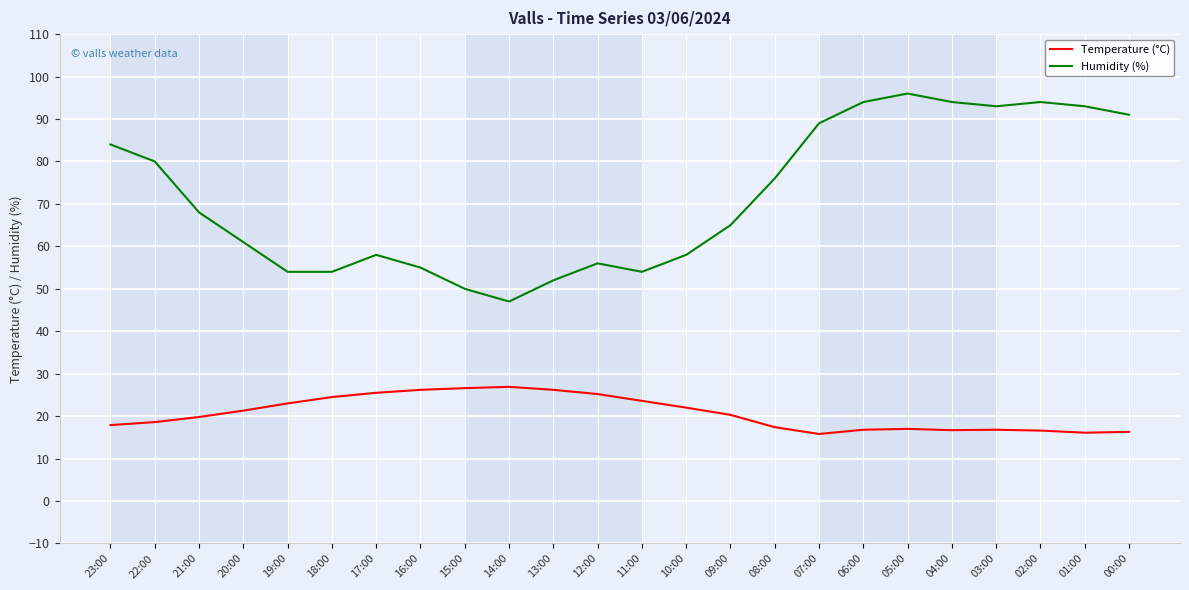

Which series has the largest range (max minus min)?

Humidity (%)